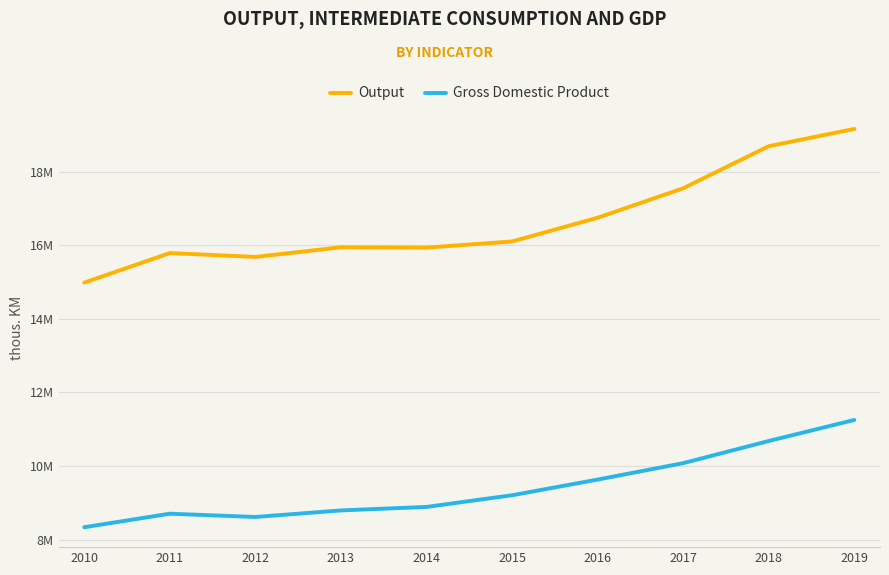

What are all the series names shown in the legend?

Output, Gross Domestic Product